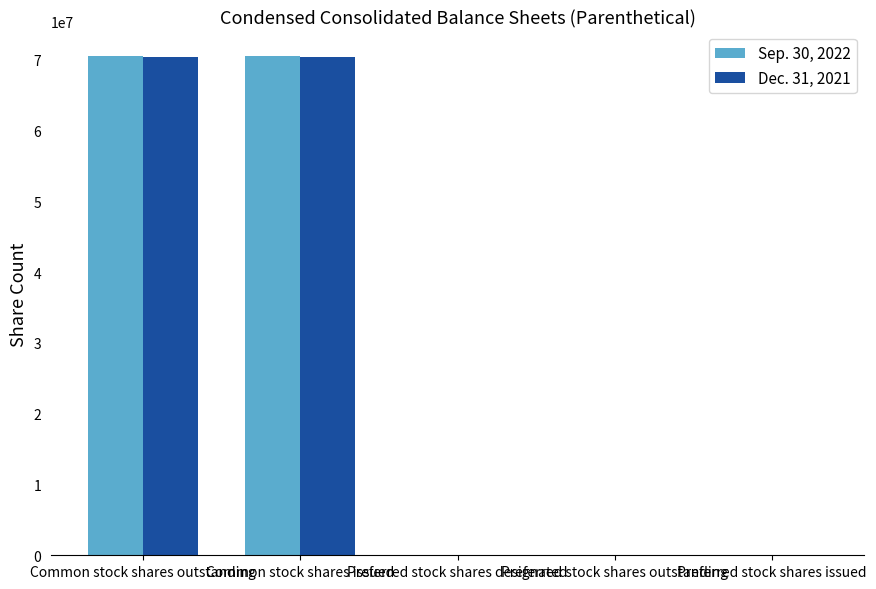

Between Common stock shares outstanding and Preferred stock shares outstanding, which is larger?

Common stock shares outstanding